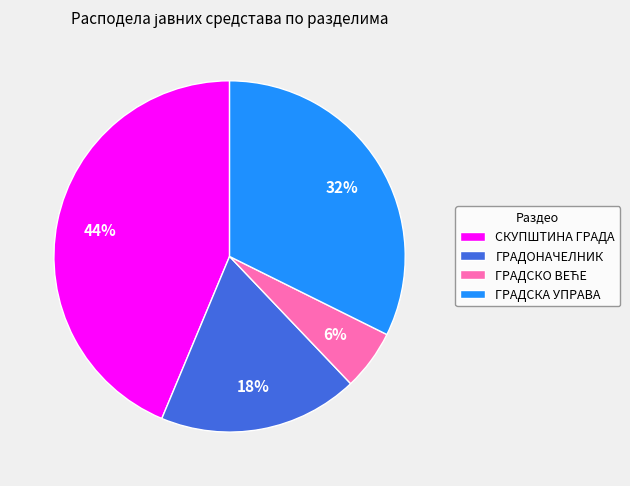

How many slices are in this pie chart?

4